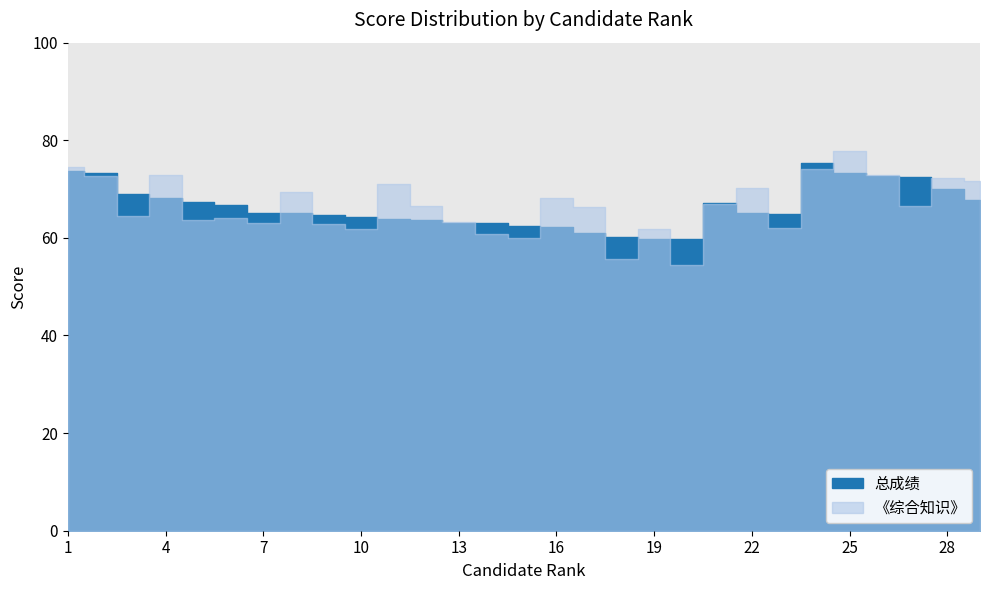

Reading left to right, what are all the values shown in this chart?

73.7	73.4	68.9	68.2	67.4	66.7	65.2	65.1	64.7	64.2	63.8	63.6	63.1	63.0	62.4	62.3	60.9	60.2	59.9	59.7	67.1	65.0	65.0	75.4	73.4	72.7	72.4	70.0	67.8